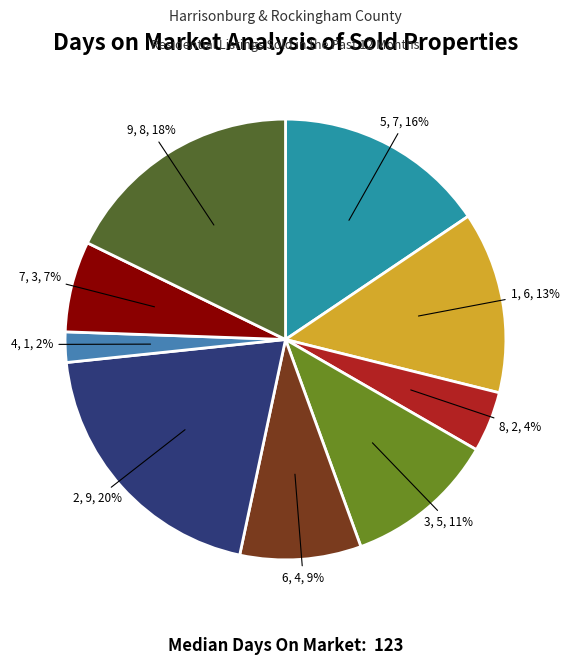

Is there a majority slice in this chart?

No